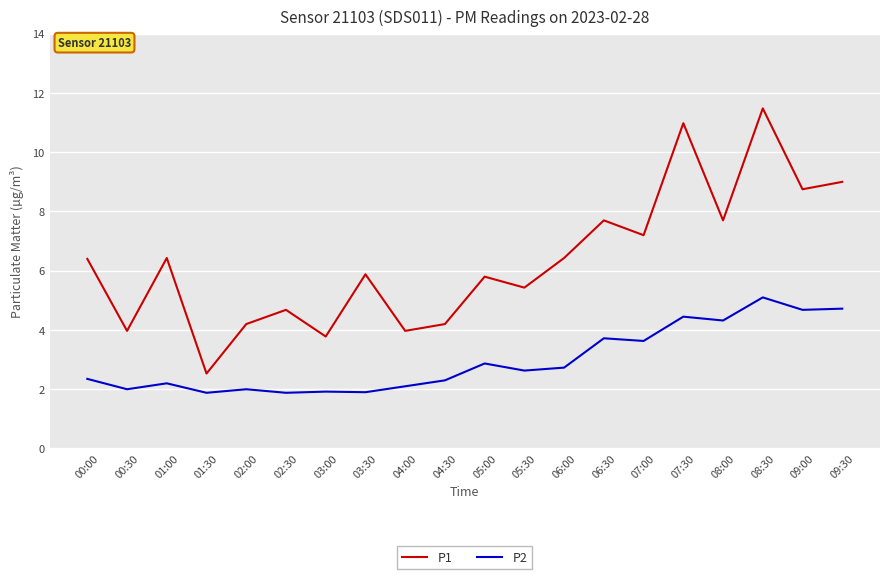

What position from the left is 08:00?

17